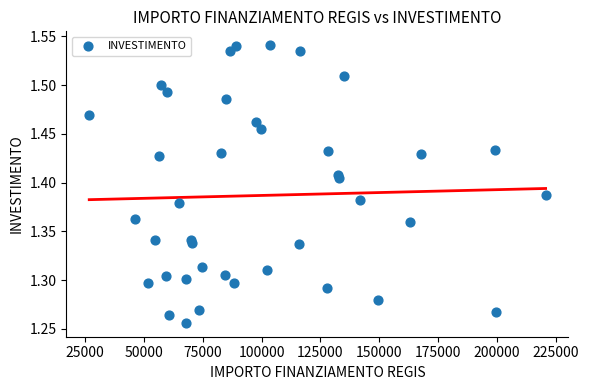

What is the range of X values (max minus min)?

193933.1